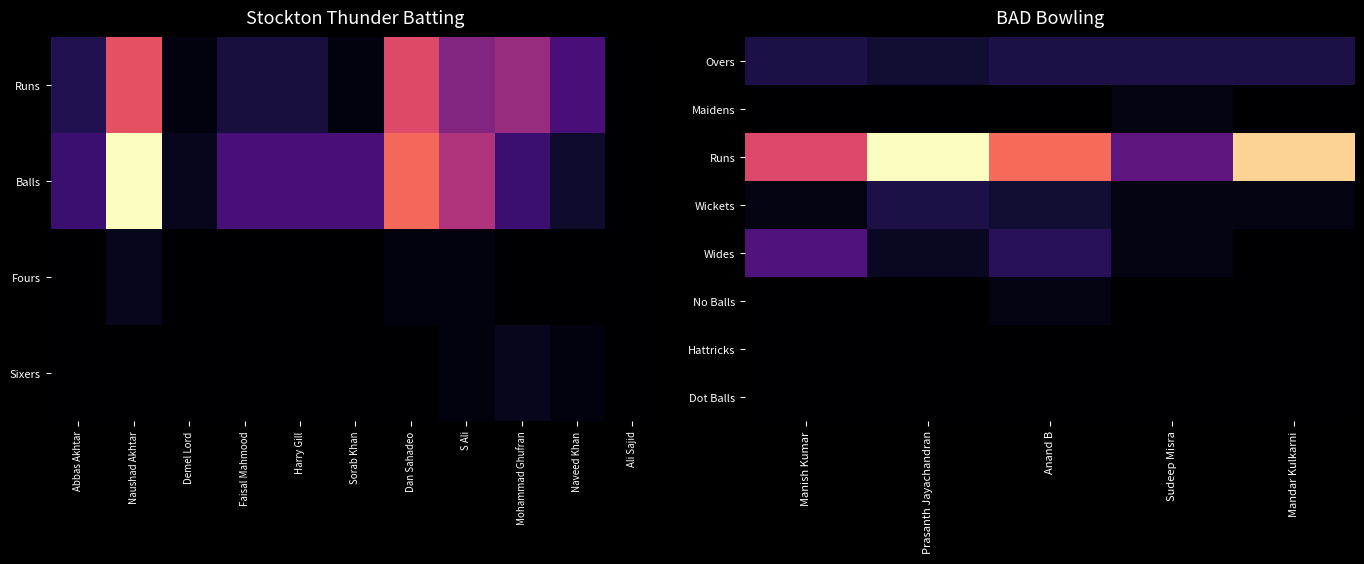

What is the difference between the highest and lowest values at Mandar Kulkarni?

29